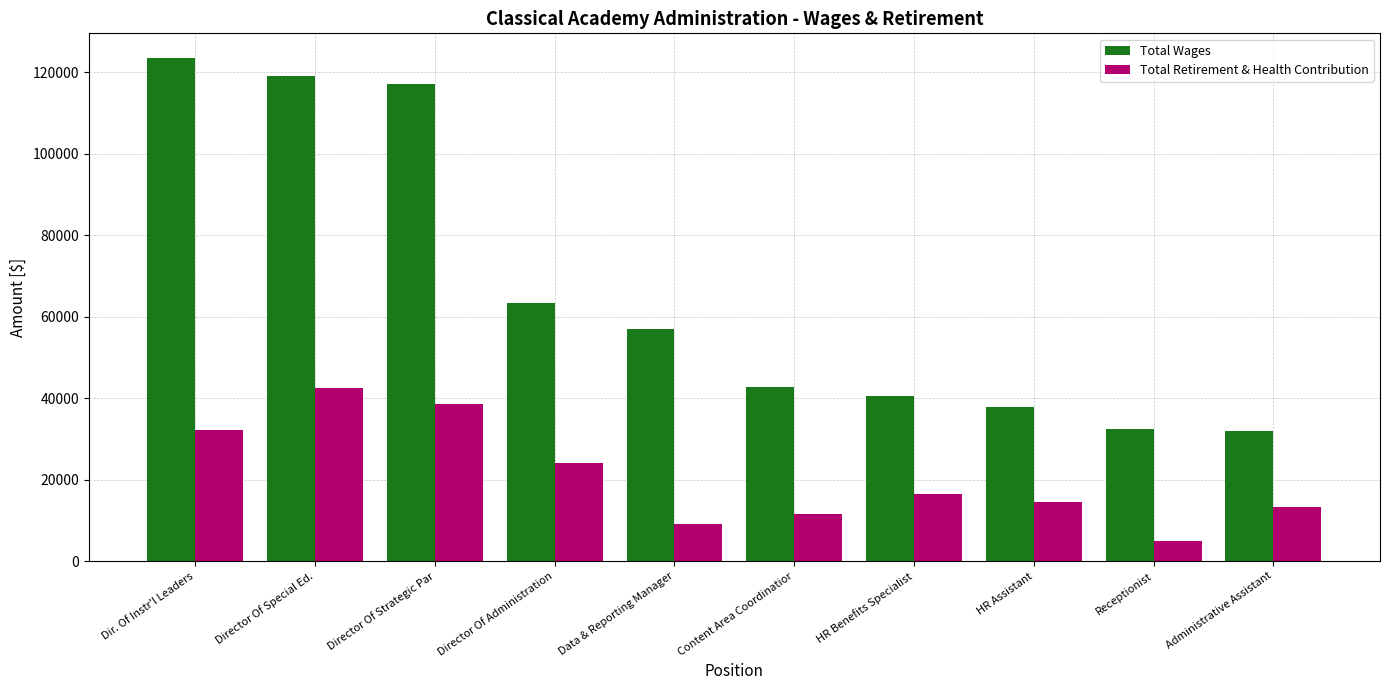

Rank the categories by Total Retirement & Health Contribution value from highest to lowest.

Director Of Special Ed., Director Of Strategic Par, Dir. Of Instr'l Leaders, Director Of Administration, HR Benefits Specialist, HR Assistant, Administrative Assistant, Content Area Coordinatior, Data & Reporting Manager, Receptionist